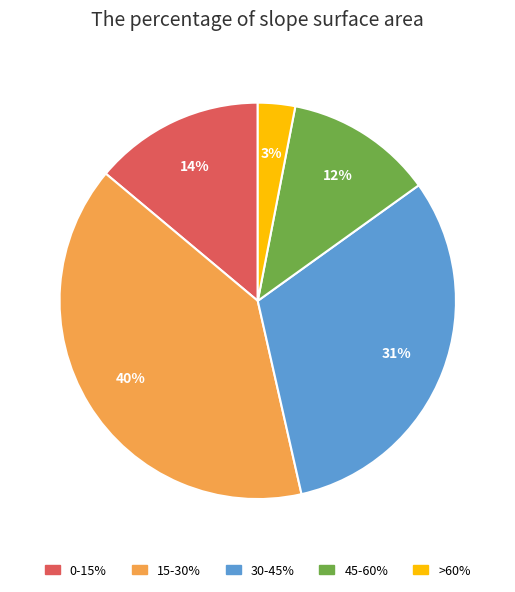

Do >60% and 45-60% together represent more than half of the pie?

No